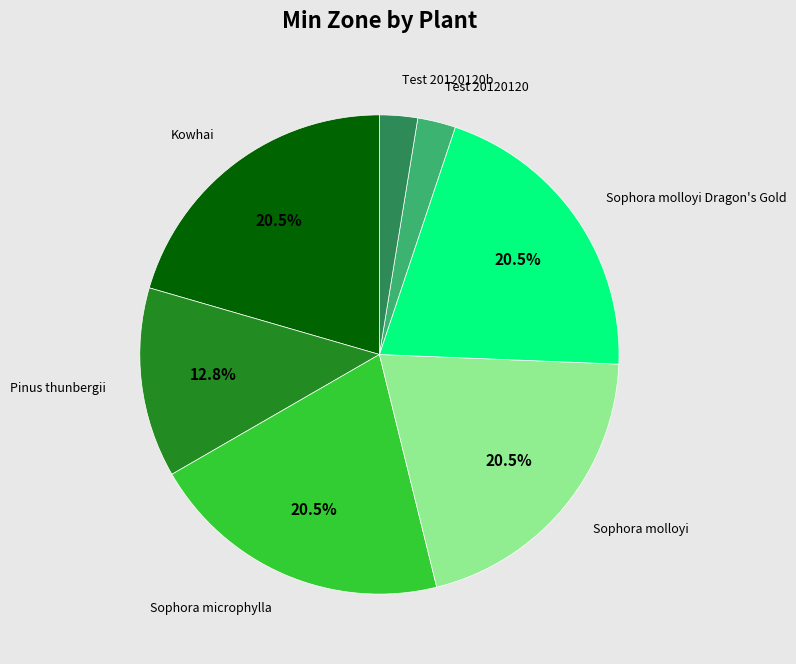

Does any single category account for the majority?

No